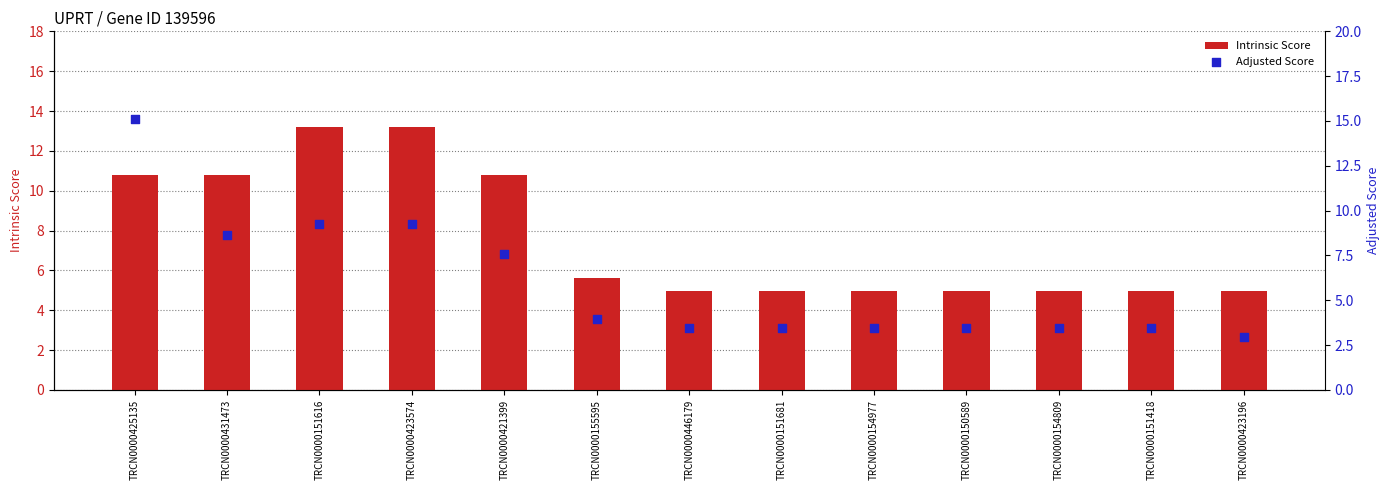

What are all the series names shown in the legend?

Intrinsic Score, Adjusted Score